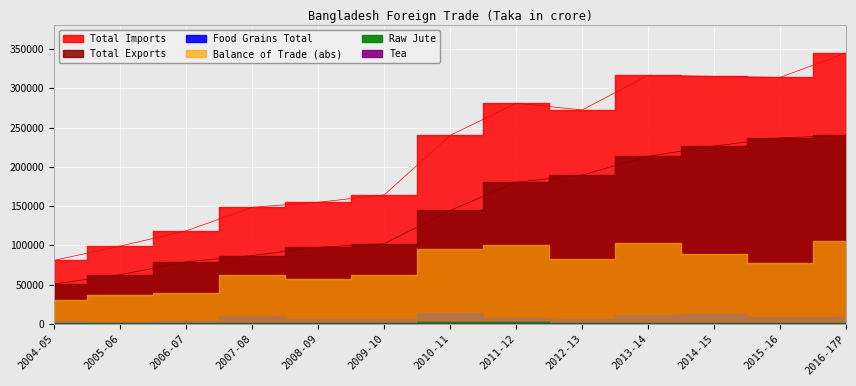

What is the approximate value of Food Grains Total at 2012-13, to the nearest 50?

5800